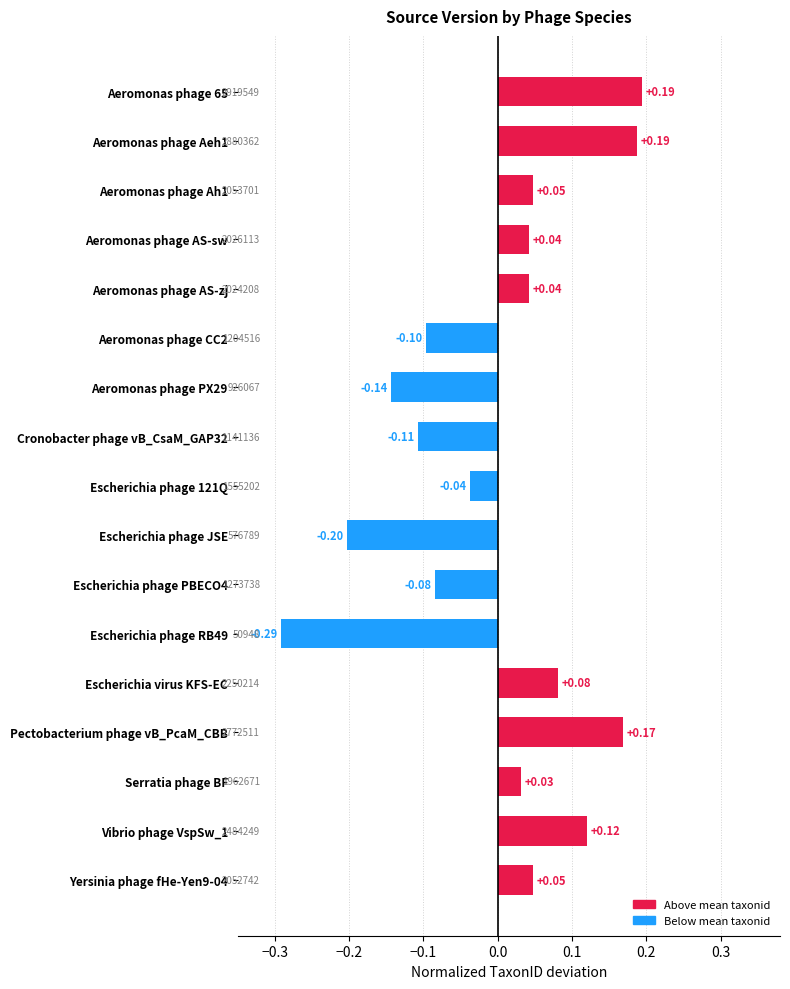

Which has a higher value, Escherichia phage JSE or Aeromonas phage AS-zj?

Aeromonas phage AS-zj